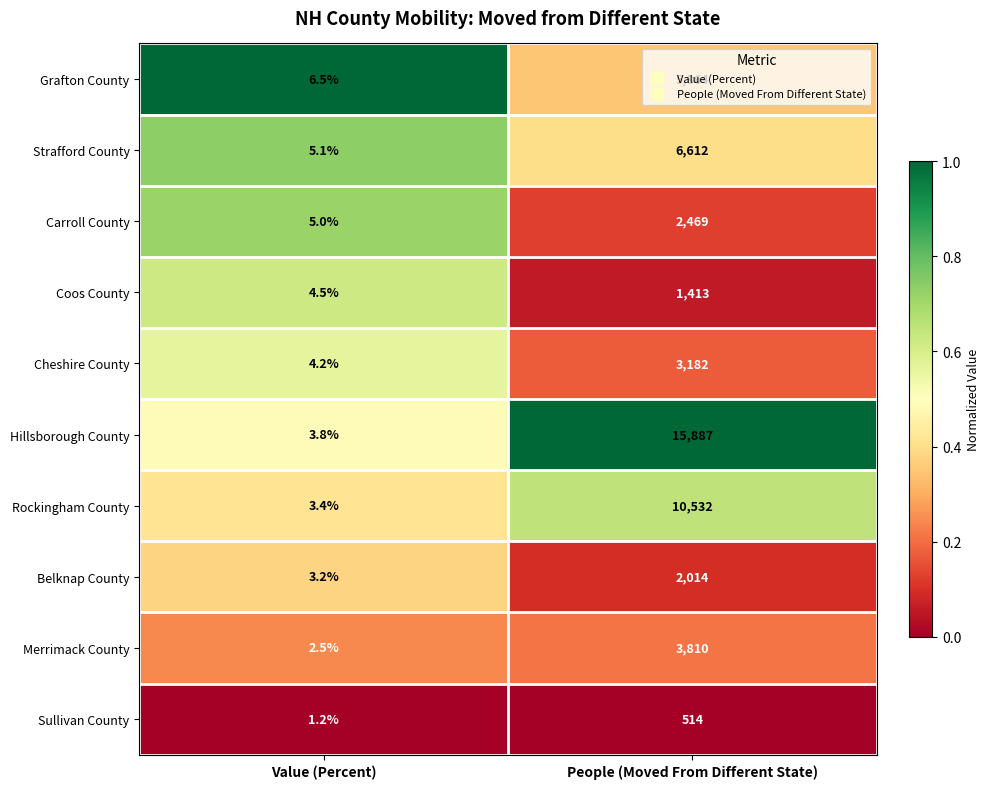

At which category is the sum across all series the highest?

People (Moved From Different State)